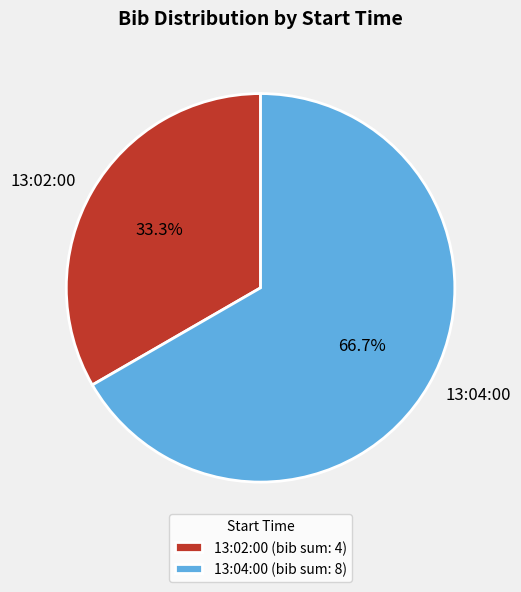

Is the sum of 13:02:00 and 13:04:00 greater than half?

Yes